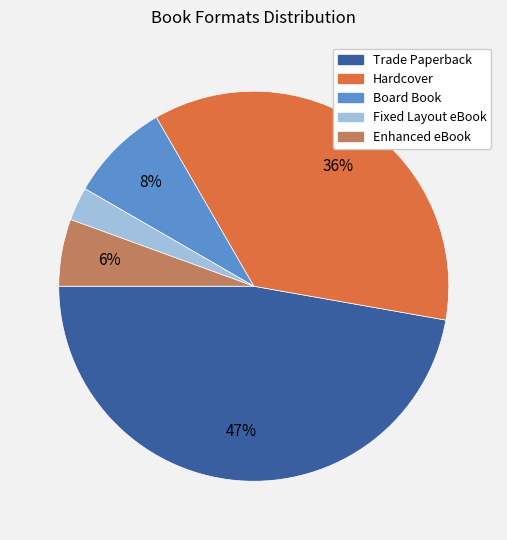

The Hardcover slice represents 36% of the pie. True or false?

True